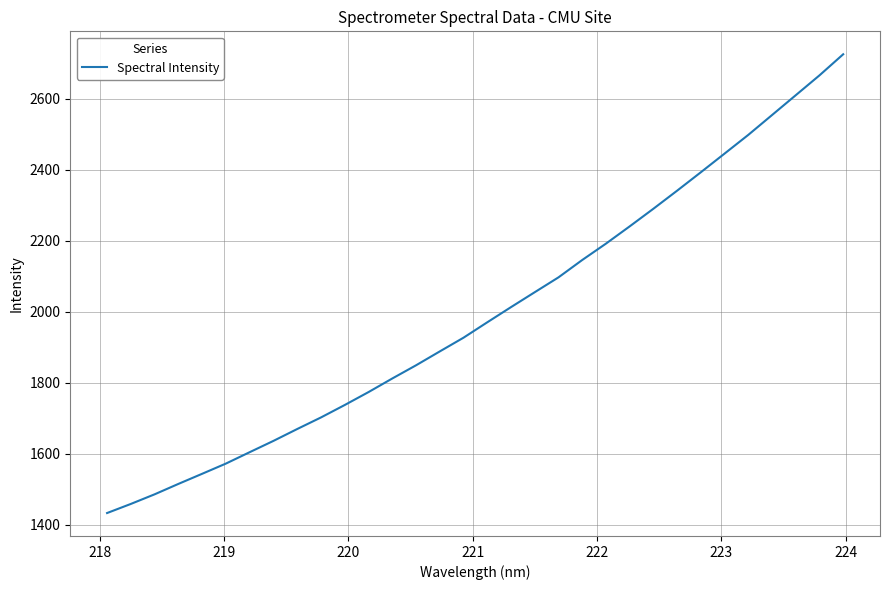

What is the difference between the maximum and minimum values?

1291.3